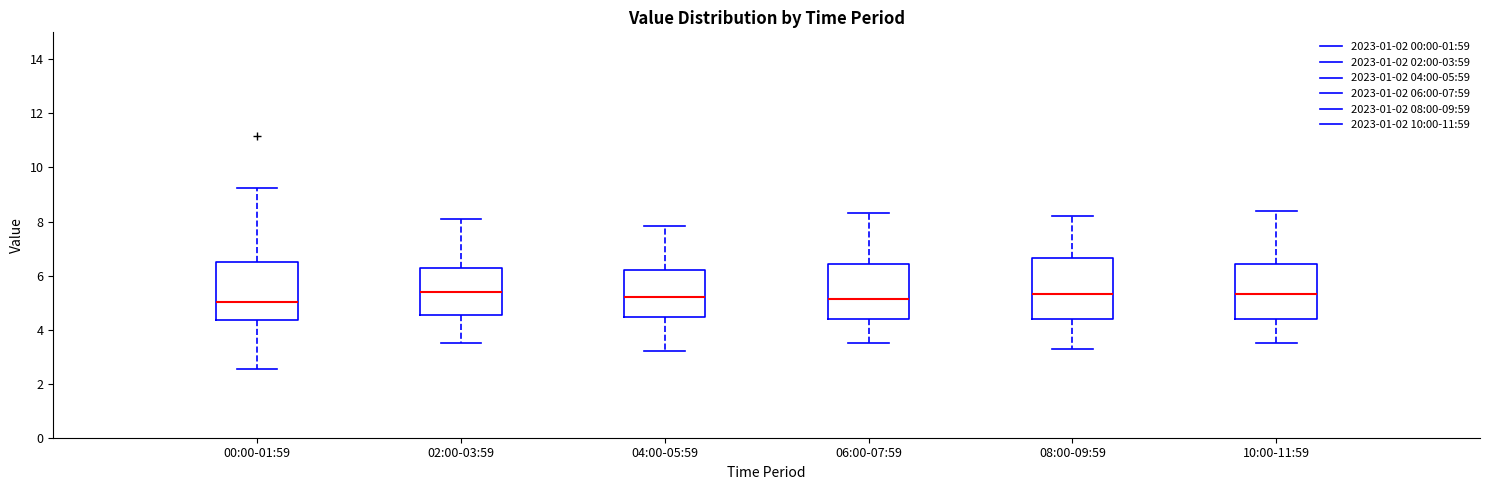

Where does the lower whisker of the box for 02:00-03:59 end on the y-axis? The values are not printed on the chart, so give them approximately, as read against the axis.

3.6